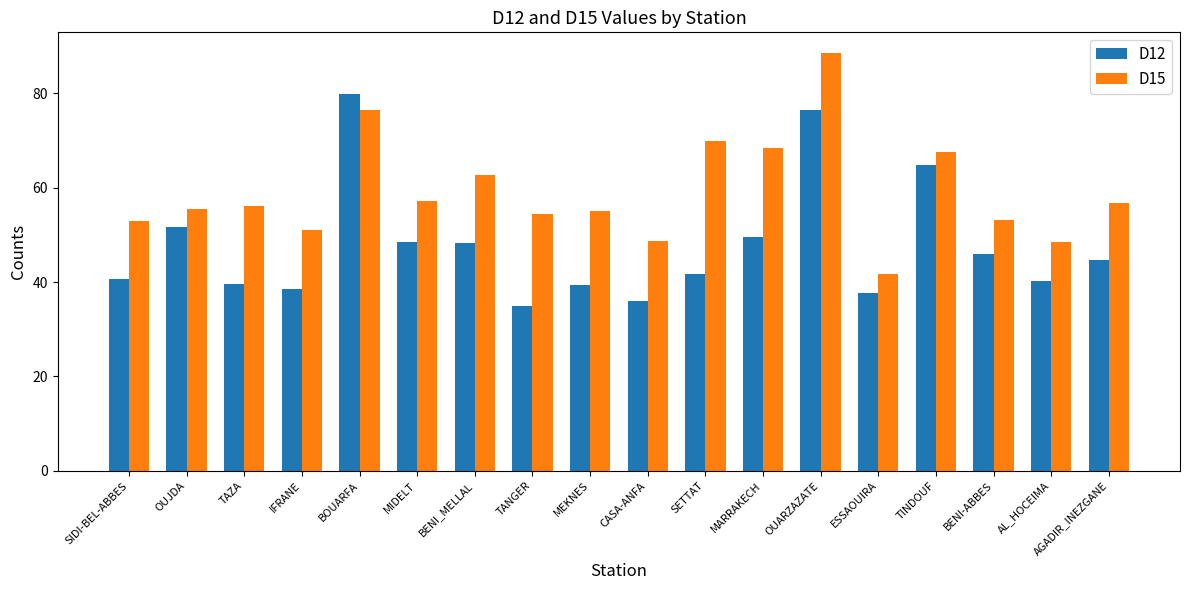

At which category is the sum across all series the highest?

OUARZAZATE